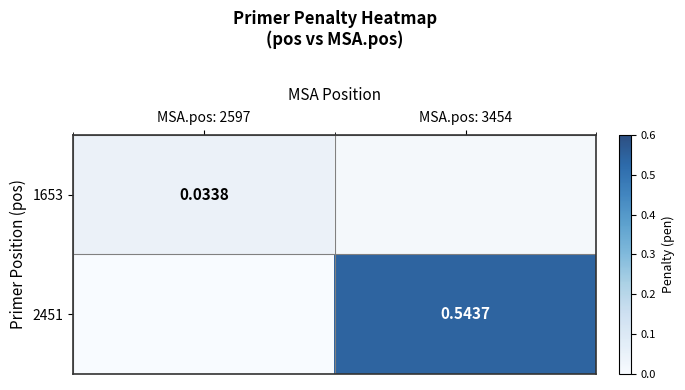

Is it true that 2451 equals 0.9 at MSA.pos: 3454?

False